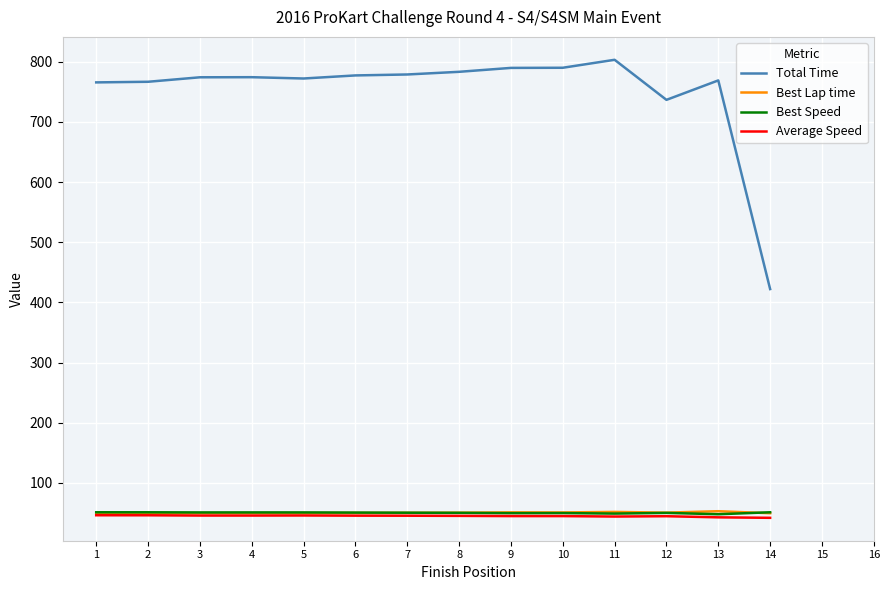

True or false: Total Time and Average Speed cross at least once.

False